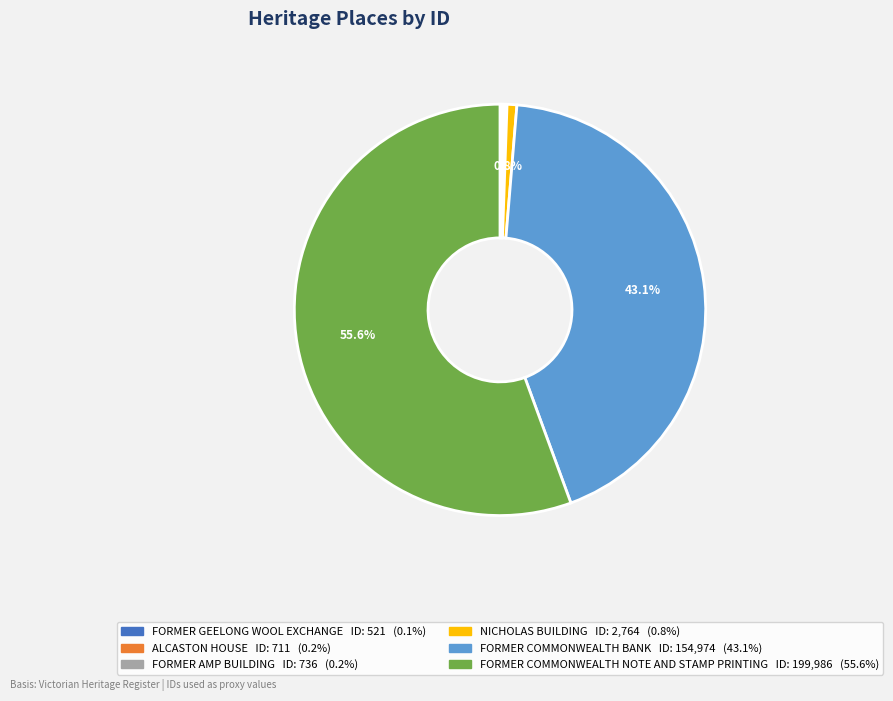

Which slice represents more than half of the pie?

FORMER COMMONWEALTH NOTE AND STAMP PRINTING